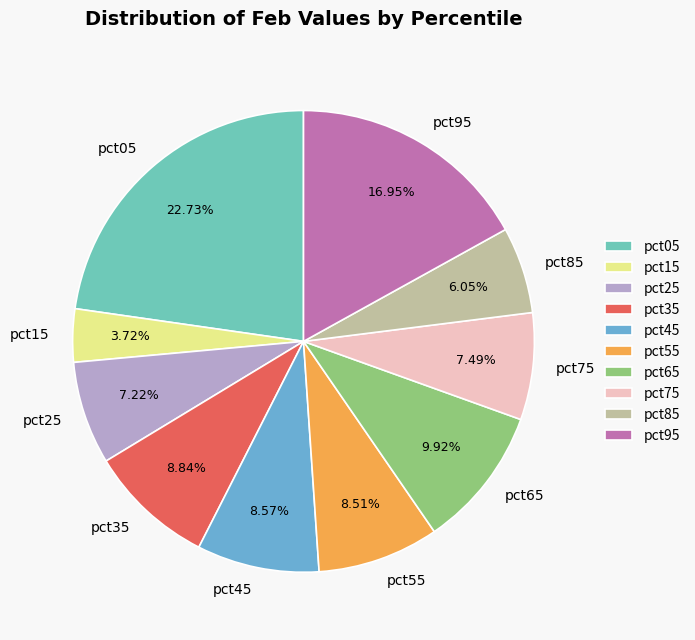

How many segments does this pie chart have?

10